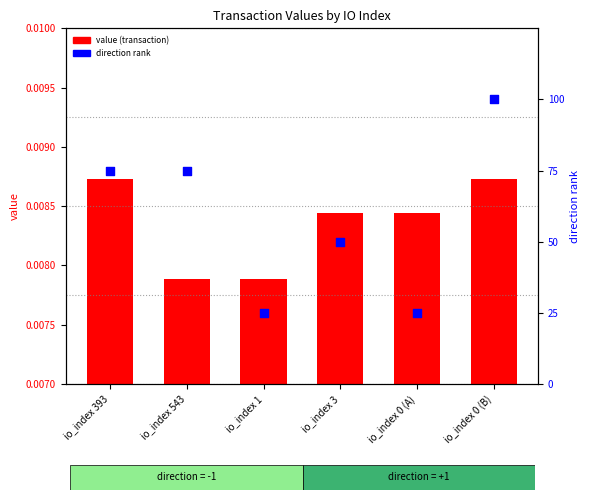

Is the value of value (transaction) at io_index 0 (A) greater than the value of direction rank at io_index 543?

No